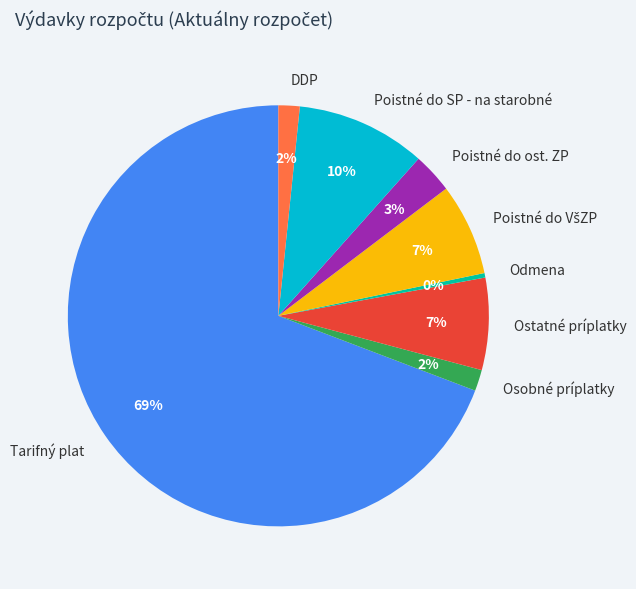

Combined, do DDP and Odmena account for over 50%?

No